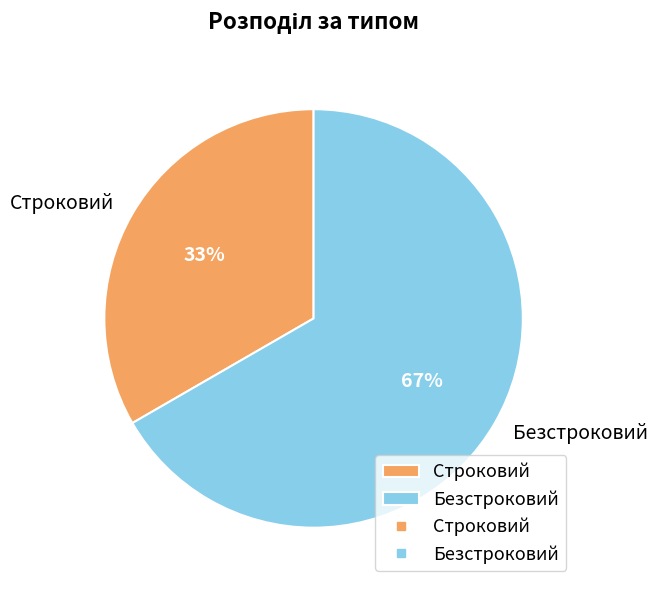

To the nearest percent, what is the average slice percentage?

50%